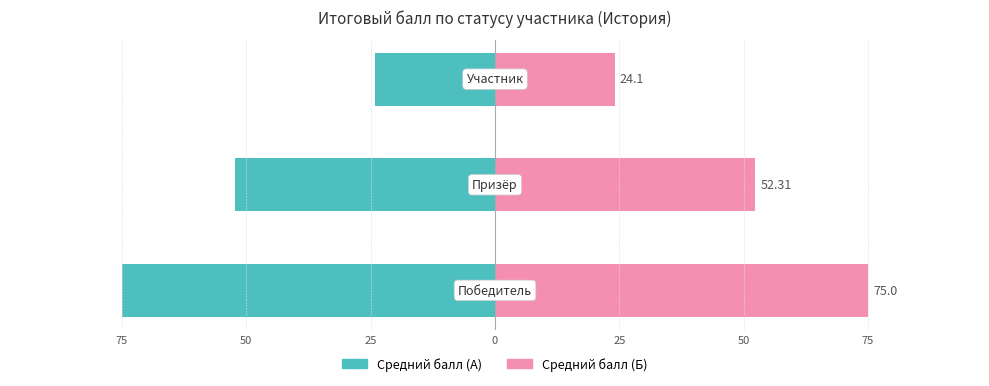

What is the difference between the maximum and minimum values in the Средний балл (левый) series?

50.9